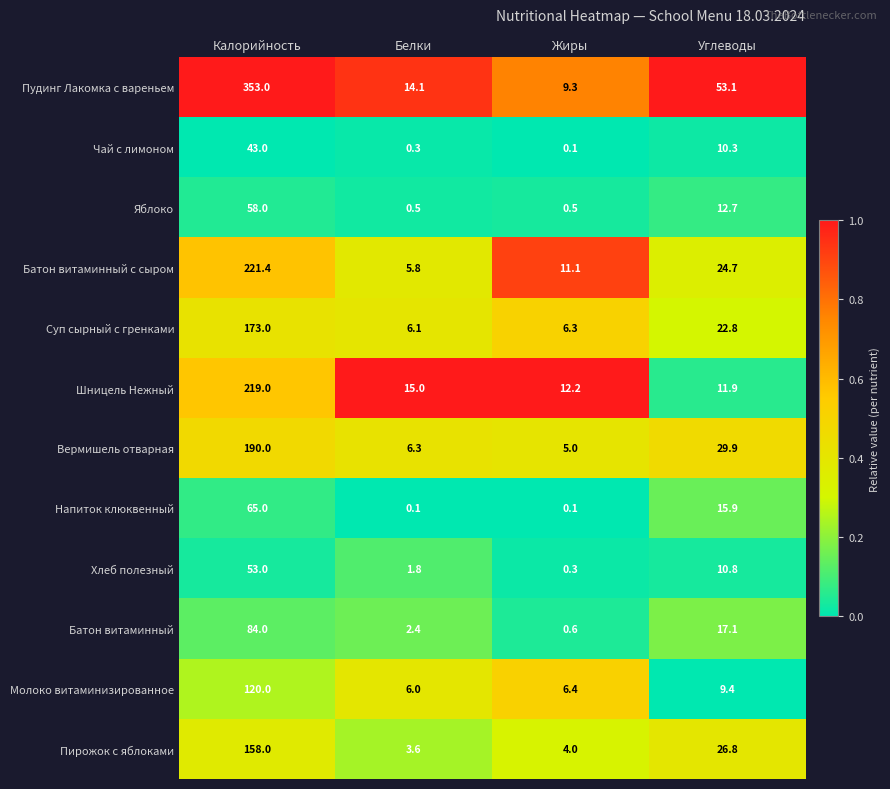

At Углеводы, list the series in order from largest to smallest.

Пудинг Лакомка с вареньем, Вермишель отварная, Пирожок с яблоками, Батон витаминный с сыром, Суп сырный с гренками, Батон витаминный, Напиток клюквенный, Яблоко, Шницель Нежный, Хлеб полезный, Чай с лимоном, Молоко витаминизированное